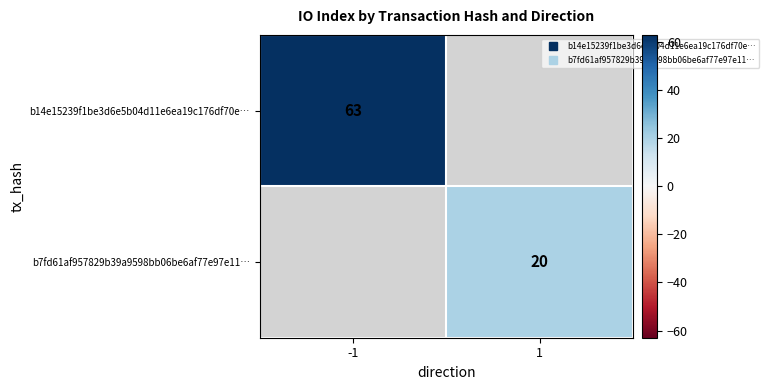

Is the value of b14e15239f1be3d6e5b04d11e6ea19c176df70e… at -1 greater than the value of b7fd61af957829b39a9598bb06be6af77e97e11… at 1?

Yes